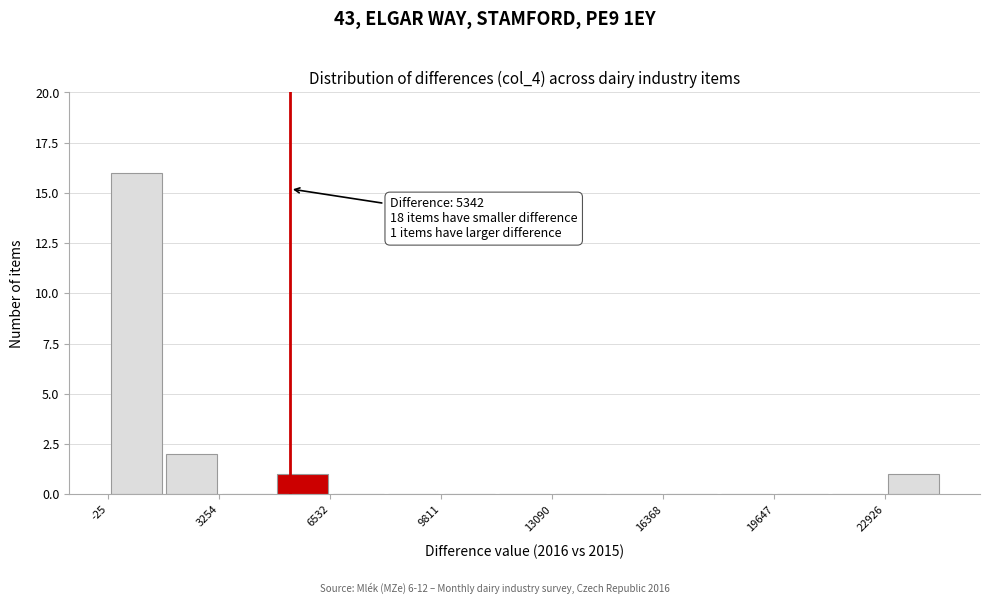

Read against the x-axis, roughly where is the centre of the tallest bar?

1000